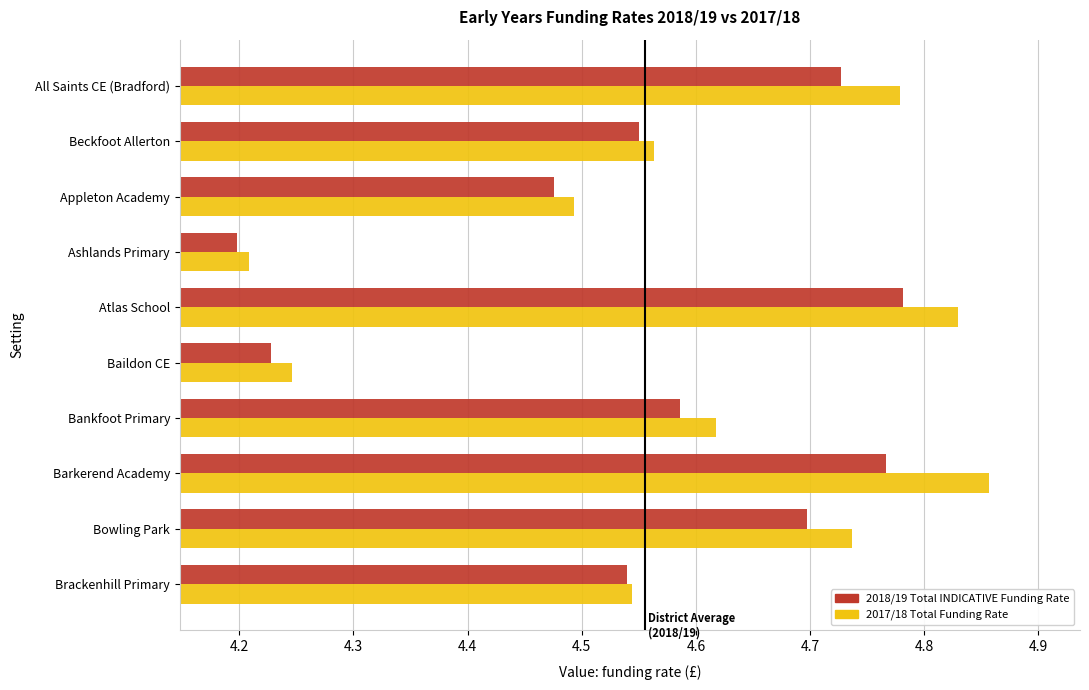

At how many categories does at least one series exceed 4?

10